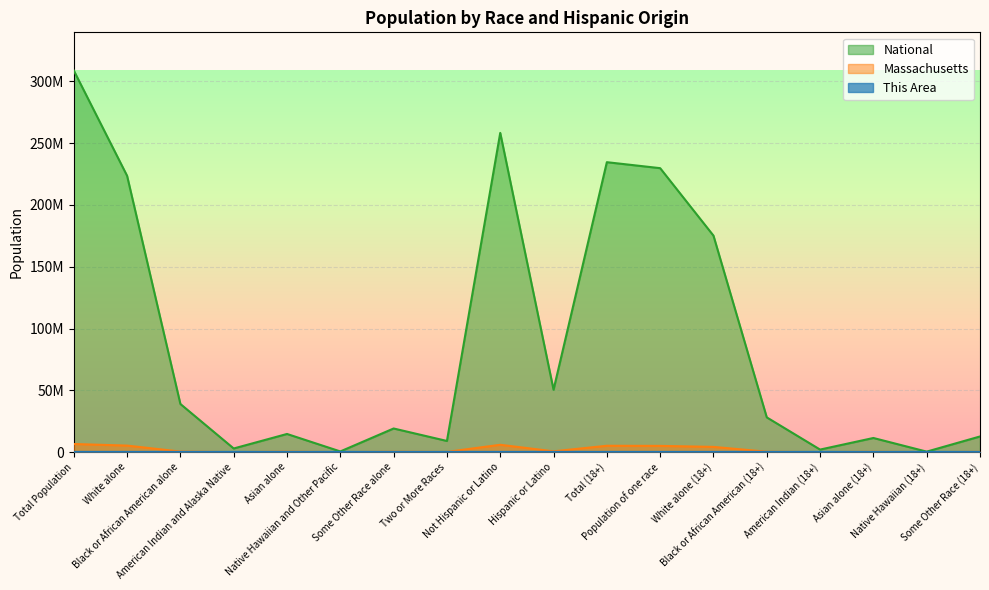

Does the chart display data point markers on the line(s)?

No